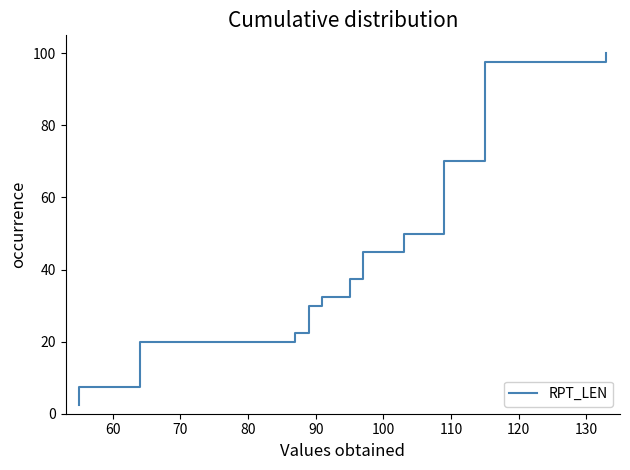

What is the sum of all values?

3887